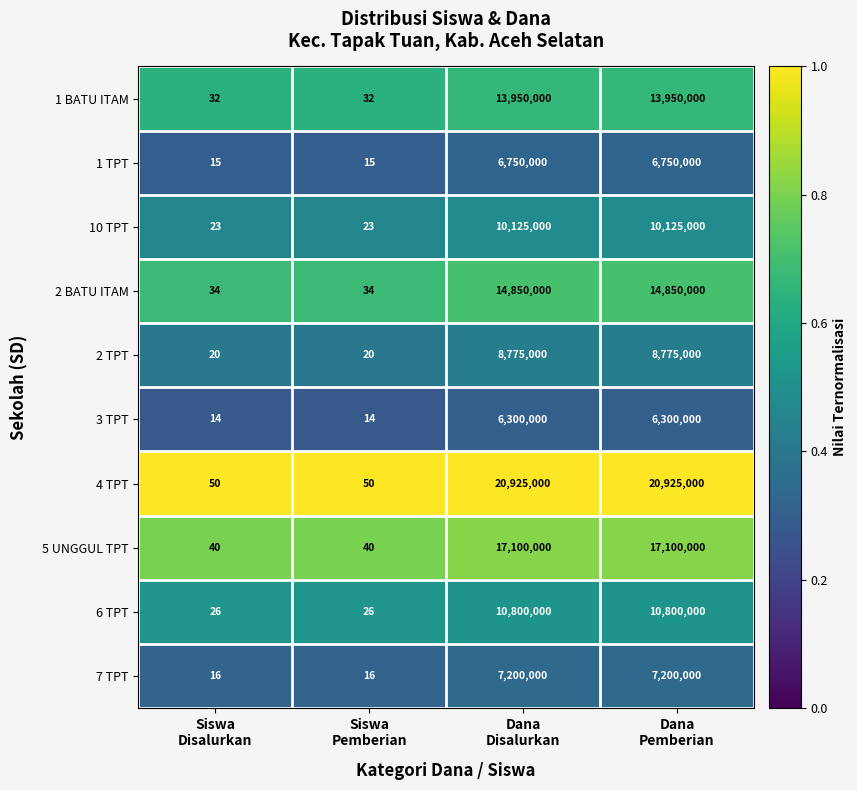

What is the minimum value shown in the chart?

14